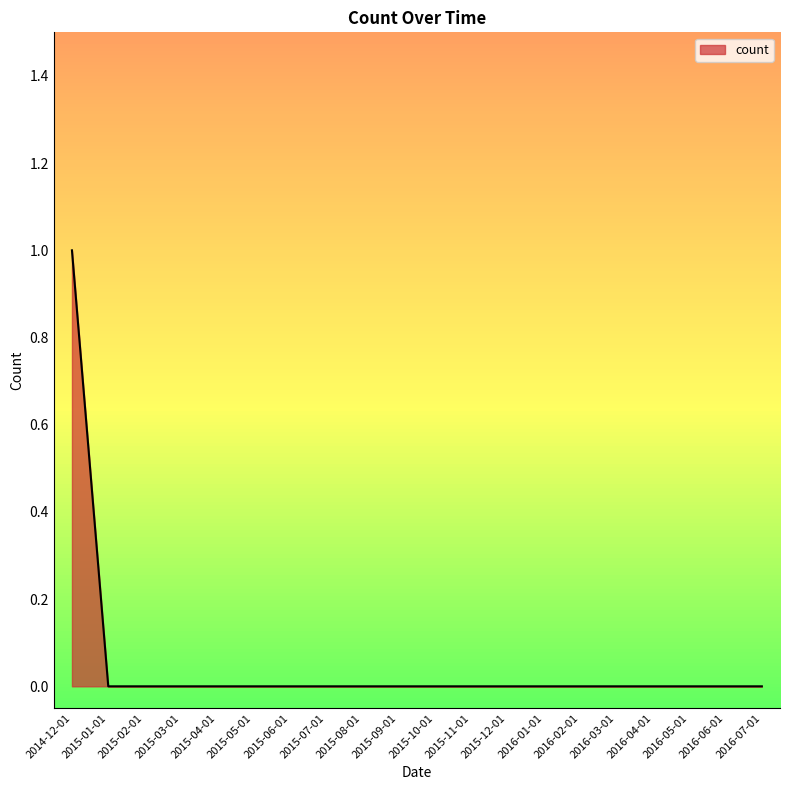

Reading right to left, extract all data points from this chart.

0	0	0	0	0	0	0	0	0	0	0	0	0	0	0	0	0	0	0	1